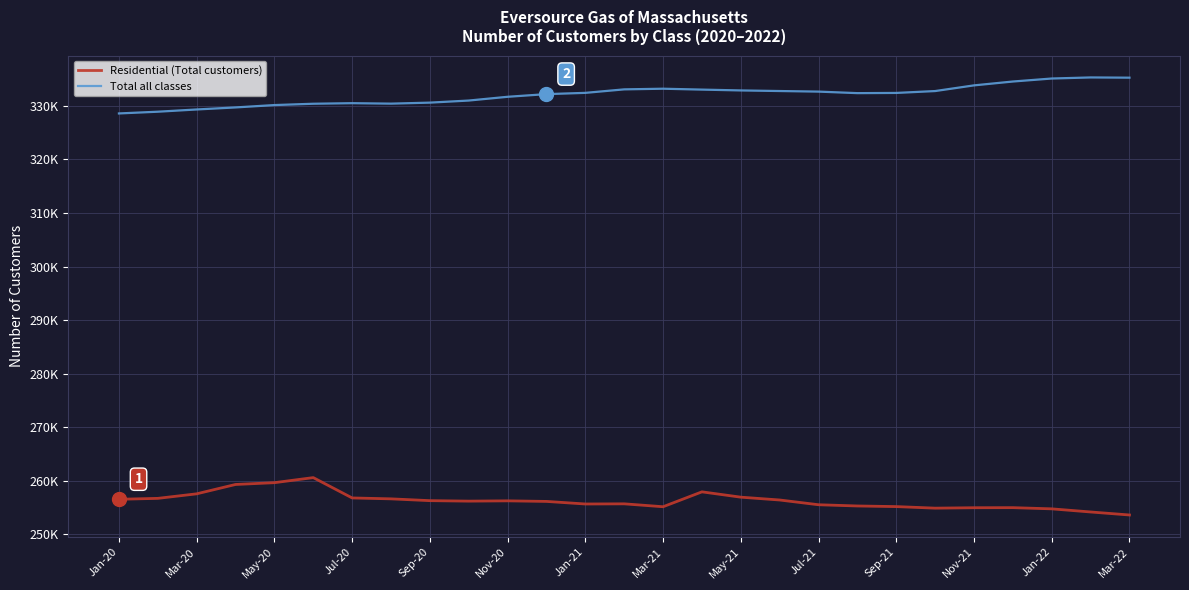

Reading right to left, what are all the values shown in this chart?

Residential (Total customers): 253608	254171	254755	254978	254963	254885	255176	255291	255521	256408	256935	257930	255149	255691	255661	256143	256249	256196	256285	256621	256792	260587	259642	259307	257559	256712	256542
Total all classes: 335269	335313	335112	334552	333831	332771	332420	332382	332667	332776	332886	333041	333208	333086	332433	332196	331700	330998	330609	330420	330507	330401	330154	329713	329332	328914	328590